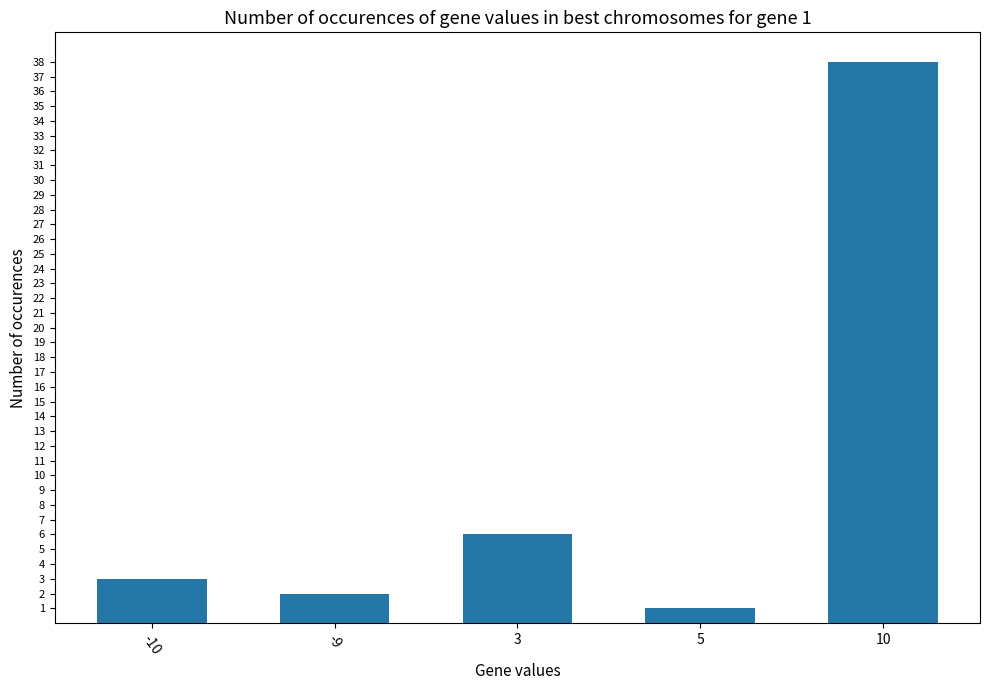

How many data points does each series have?

5